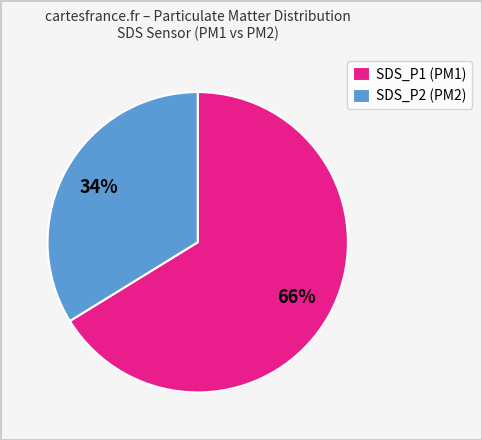

Does any single category account for the majority?

Yes